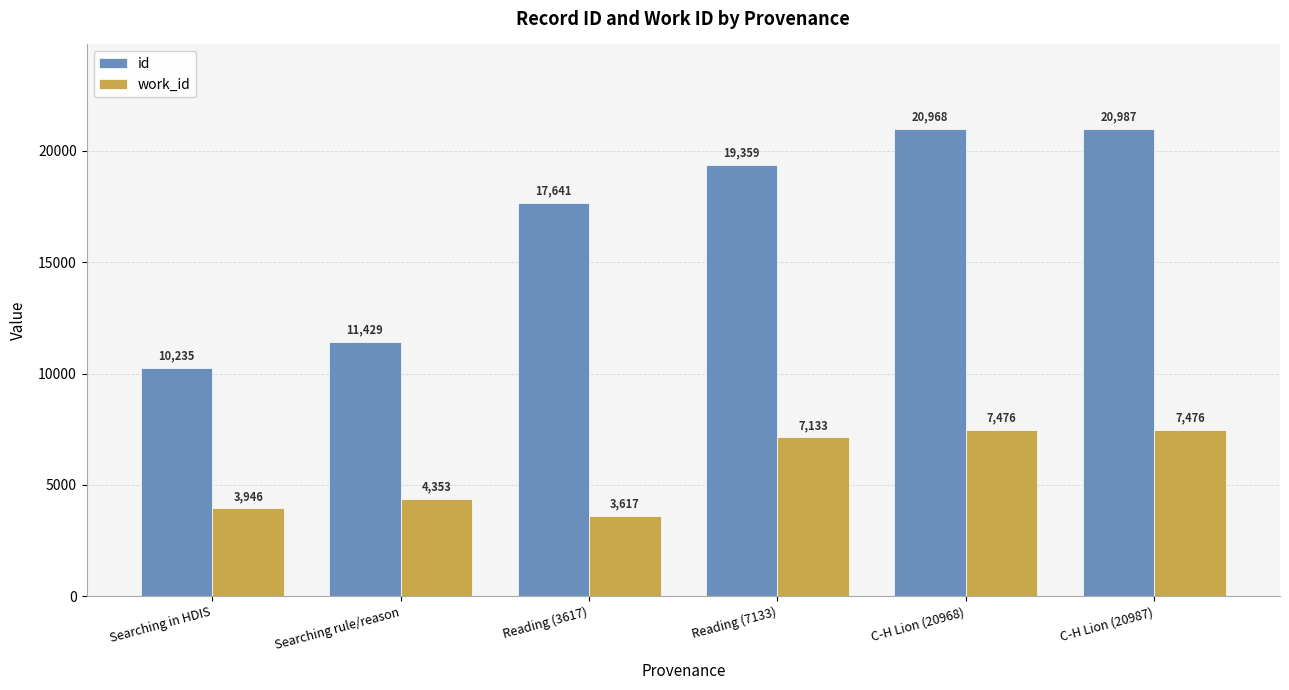

What is the difference between the maximum and minimum values in the id series?

10752